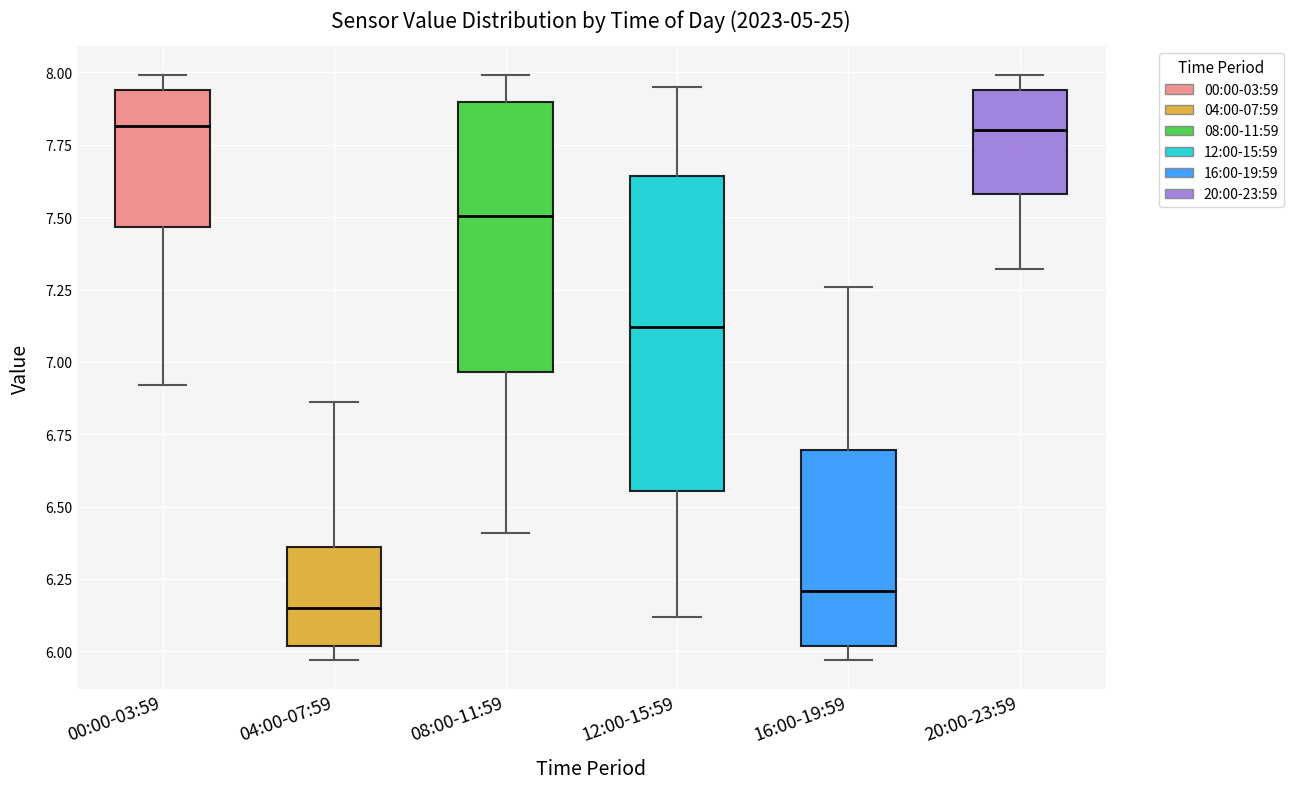

Where is the lower edge of the box for 00:00-03:59 on the y-axis? The values are not printed on the chart, so give them approximately, as read against the axis.

7.45